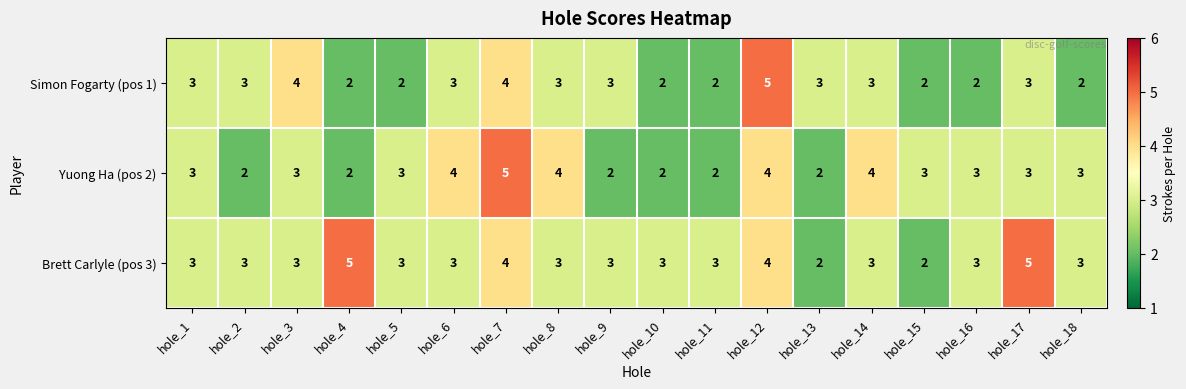

At which label does Simon Fogarty (pos 1) reach its peak?

hole_12